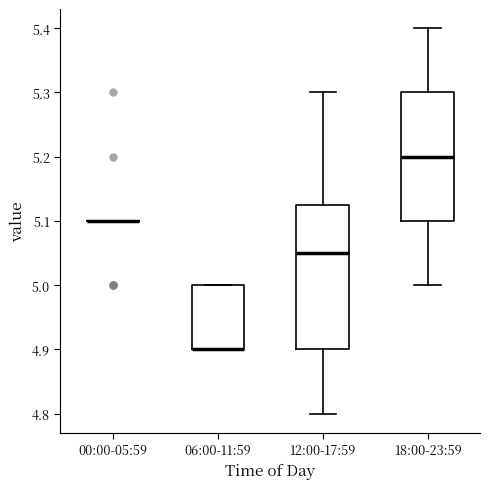

Reading left to right, transcribe this box plot: for each box, give where its median line is, the range the box spans, and where its two whiskers end, as read against the y-axis. The values are not printed on the chart, so give them approximately, as read against the axis.

00:00-05:59: box collapsed to a line at 5.10, whiskers 5.10 to 5.10
06:00-11:59: median 4.90 (drawn on the box's lower edge), box 4.90 to 5.00, whiskers 4.90 to 5.00
12:00-17:59: median 5.05, box 4.90 to 5.13, whiskers 4.80 to 5.30
18:00-23:59: median 5.20, box 5.10 to 5.30, whiskers 5.00 to 5.40